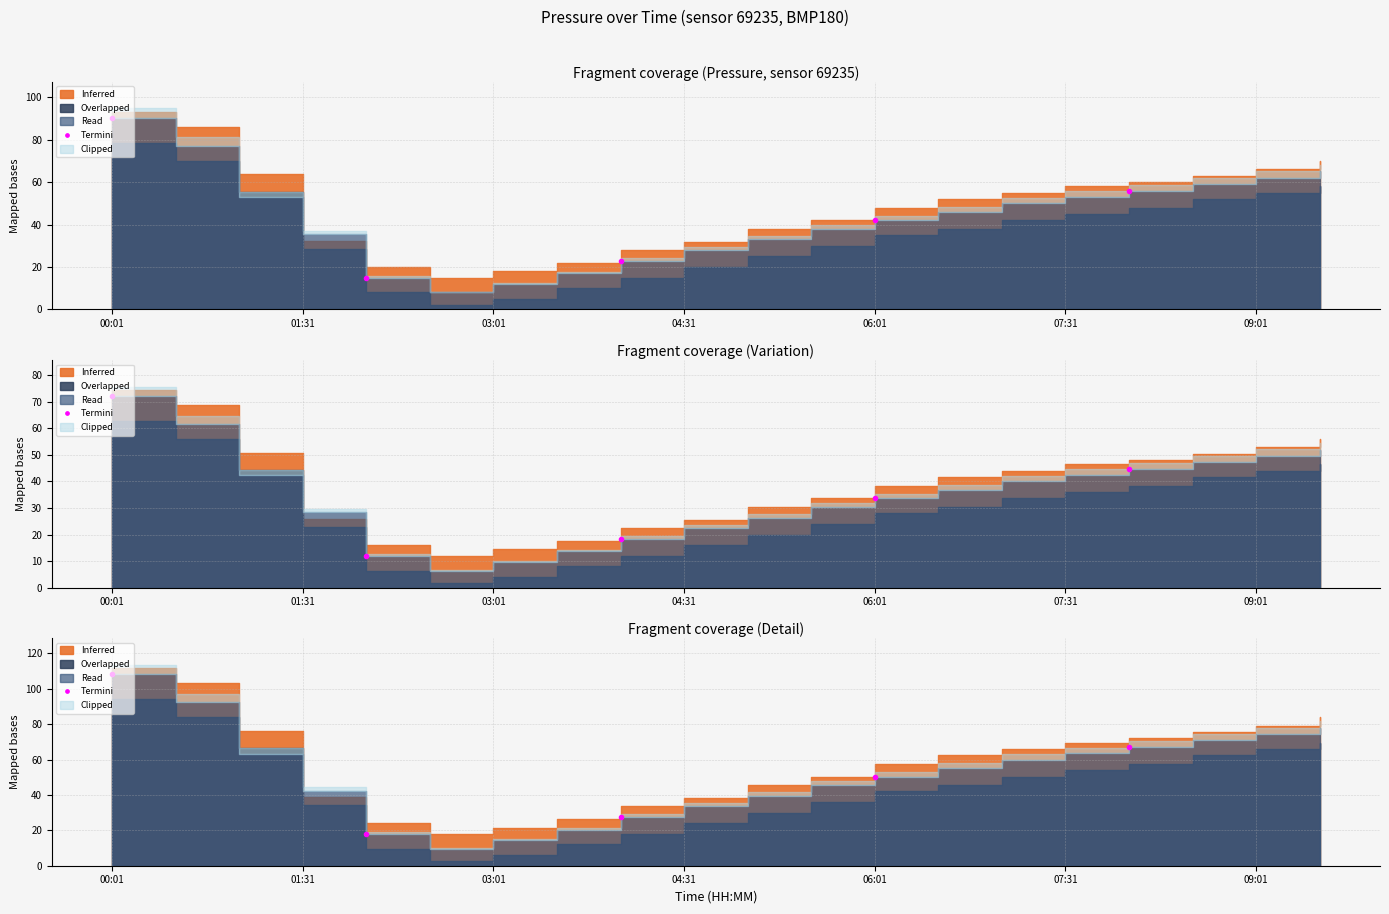

True or false: there are more than 2 points higher than both neighbors.

False